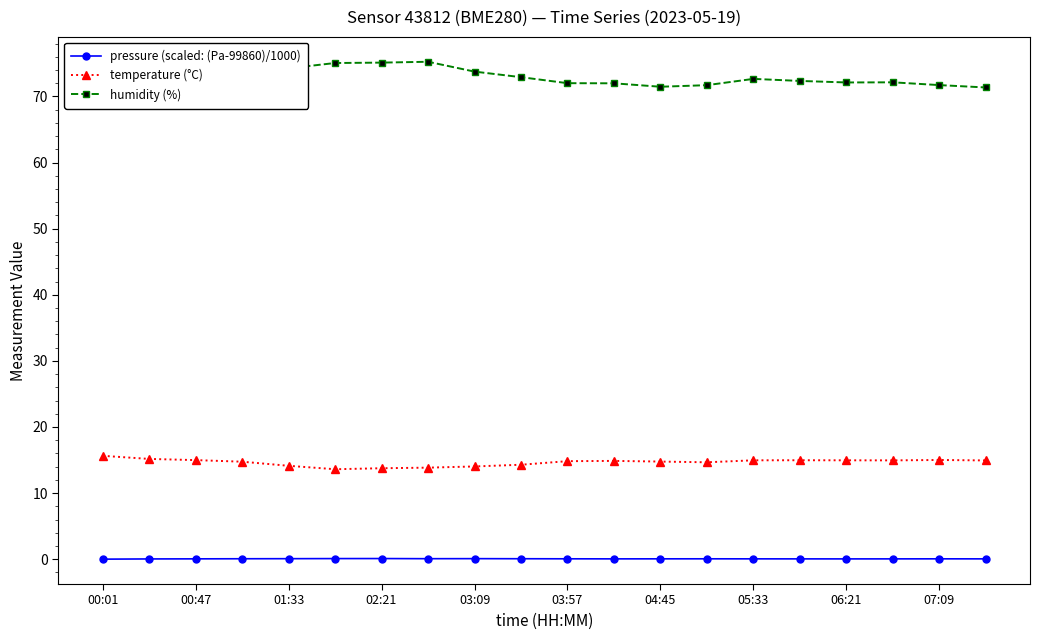

True or false: pressure (scaled: (Pa-99860)/1000) and temperature (°C) intersect in this chart.

False